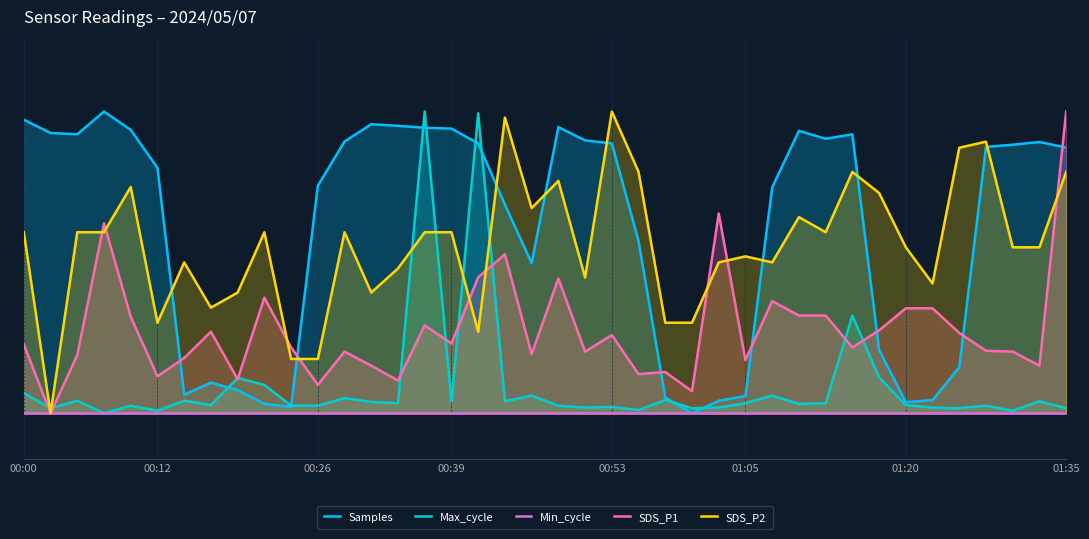

What is the difference between the maximum and minimum values in the Max_cycle series?

1.0